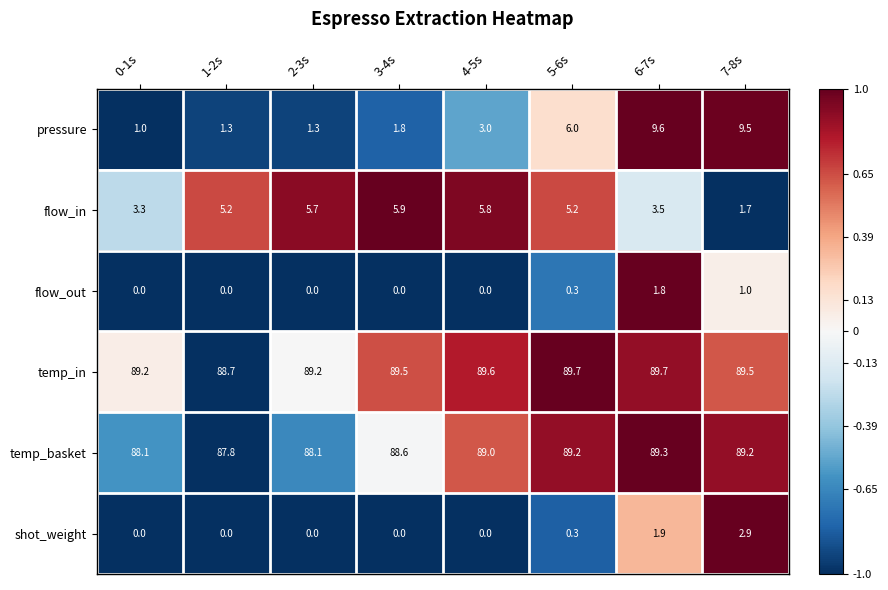

What is the sum of all flow_in values?

36.3